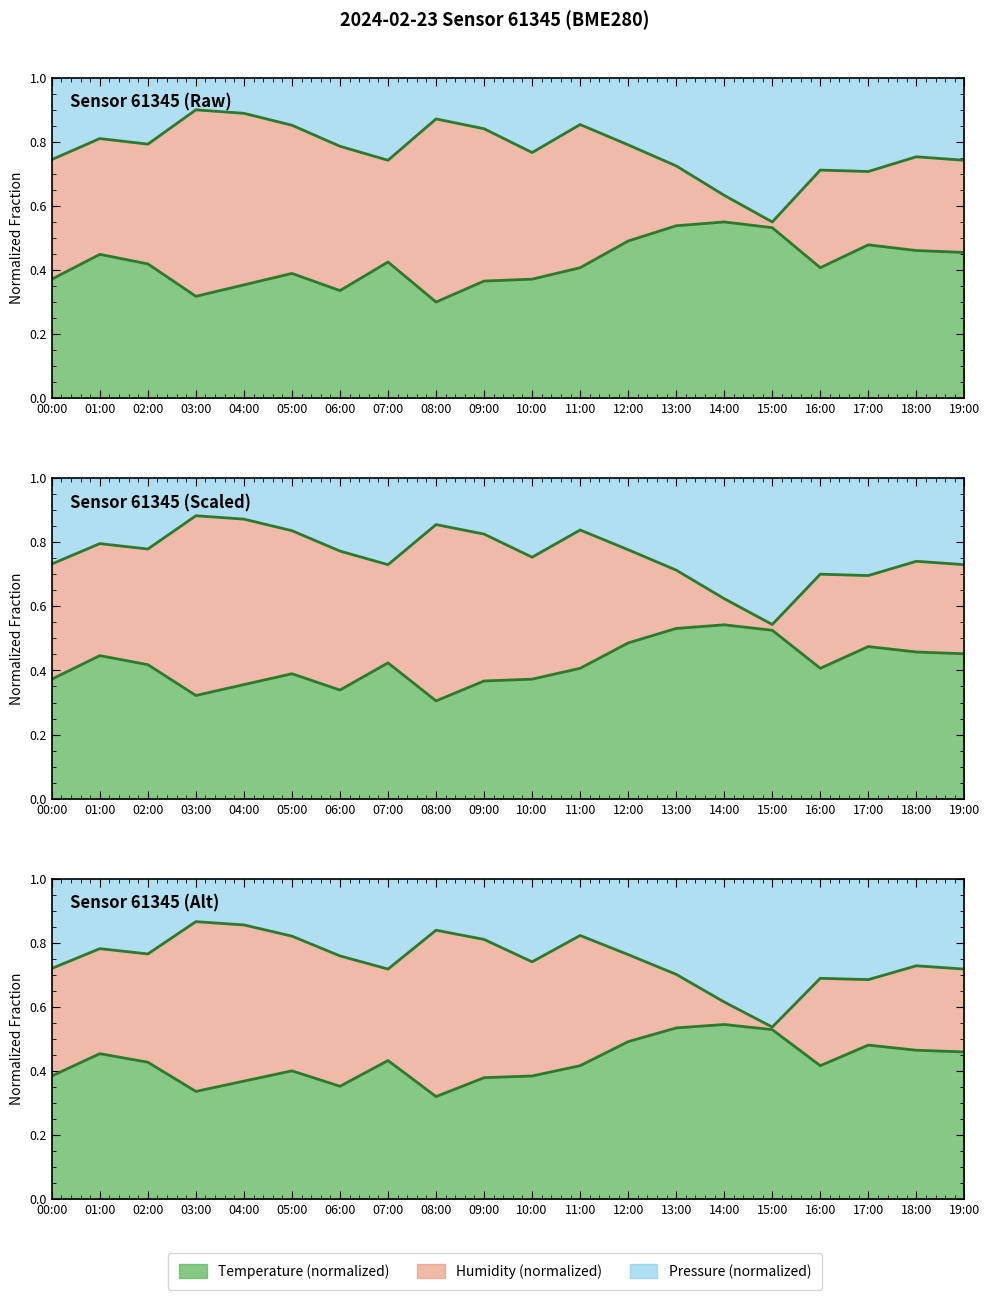

Reading right to left, extract all data points from this chart.

temperature: 0.5	0.5	0.5	0.4	0.5	0.6	0.5	0.5	0.4	0.4	0.4	0.3	0.4	0.3	0.4	0.4	0.3	0.4	0.4	0.4
humidity: 0.7	0.7	0.7	0.7	0.5	0.6	0.7	0.8	0.8	0.8	0.8	0.9	0.7	0.8	0.8	0.9	0.9	0.8	0.8	0.7